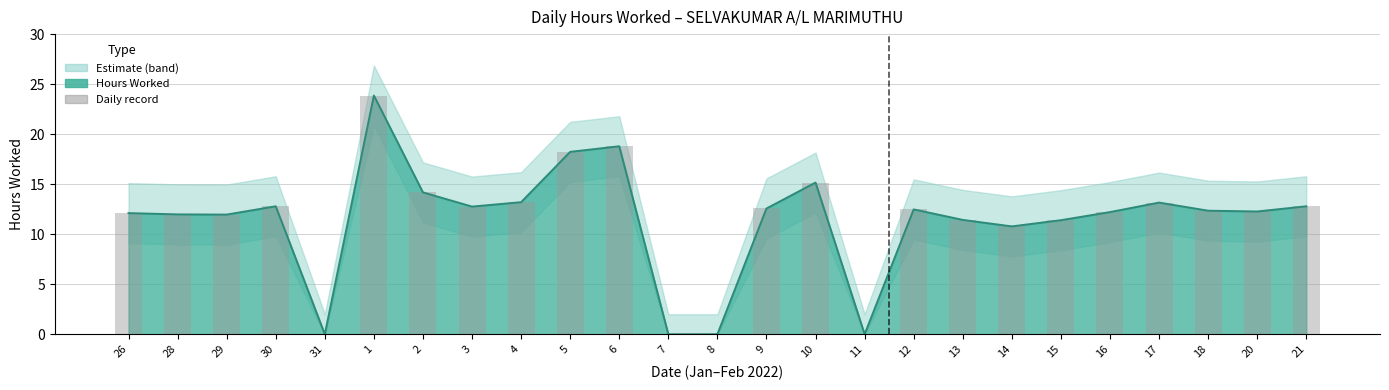

Reading left to right, extract all data points from this chart.

26=12.1	28=12.0	29=12.0	30=12.8	31=0.0	1=23.9	2=14.2	3=12.8	4=13.2	5=18.2	6=18.8	7=0.0	8=0.0	9=12.6	10=15.2	11=0.0	12=12.5	13=11.4	14=10.8	15=11.4	16=12.2	17=13.2	18=12.3	20=12.3	21=12.8